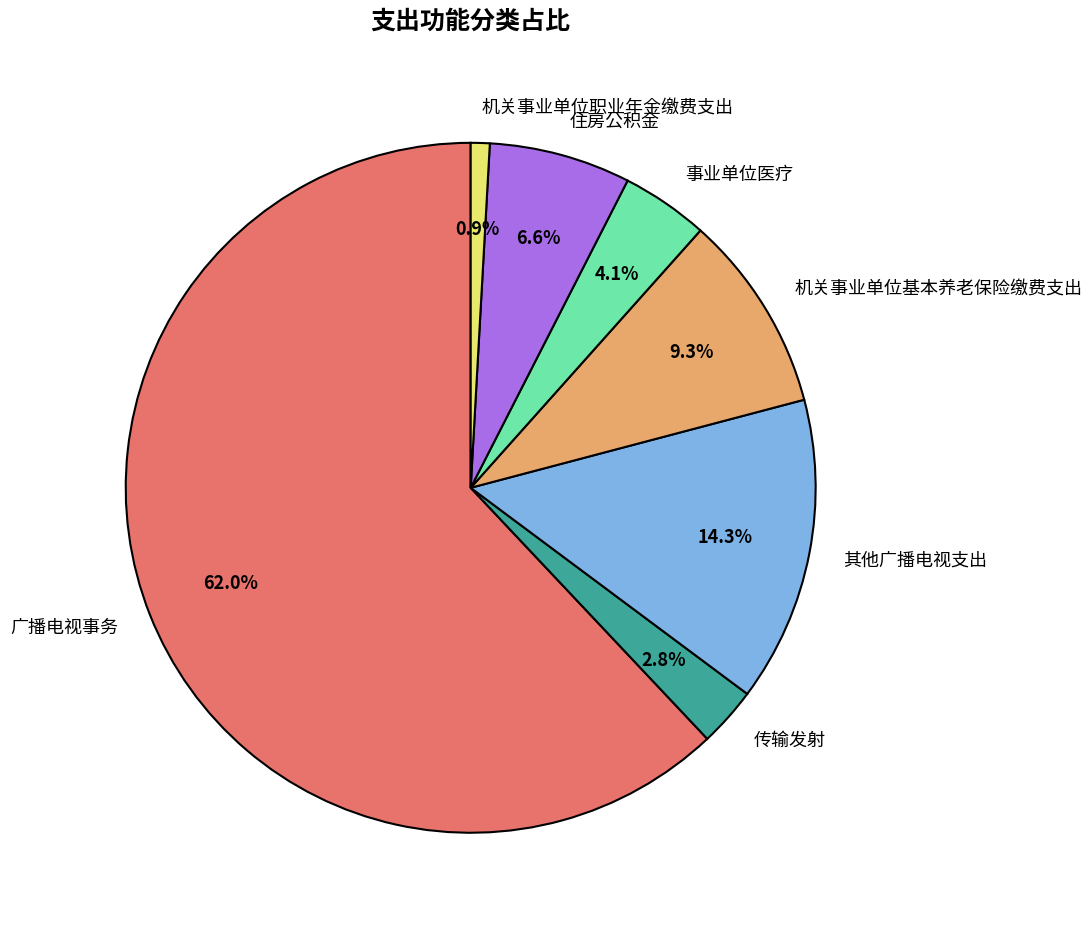

How many slices are in this pie chart?

7